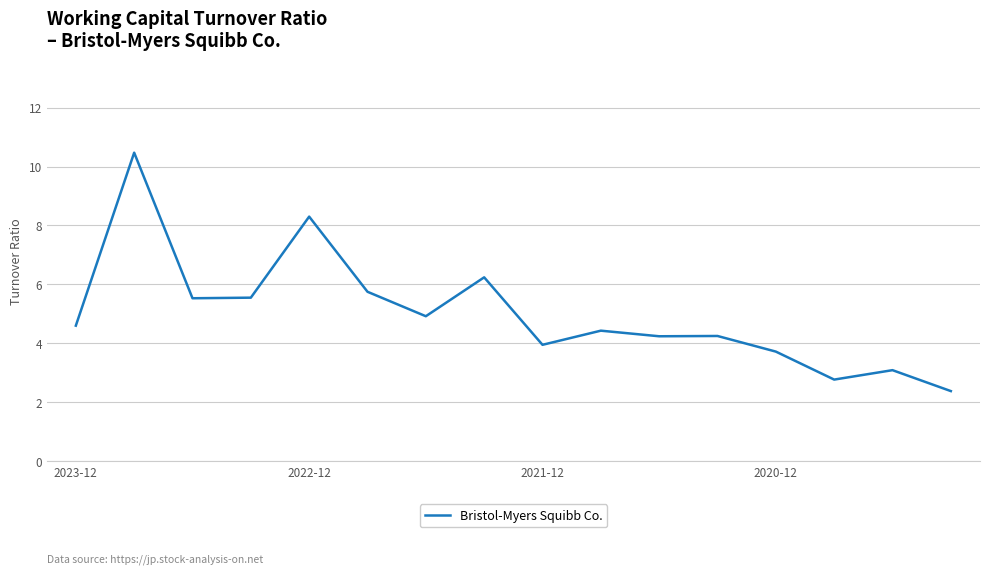

What is the greatest value displayed?

10.5